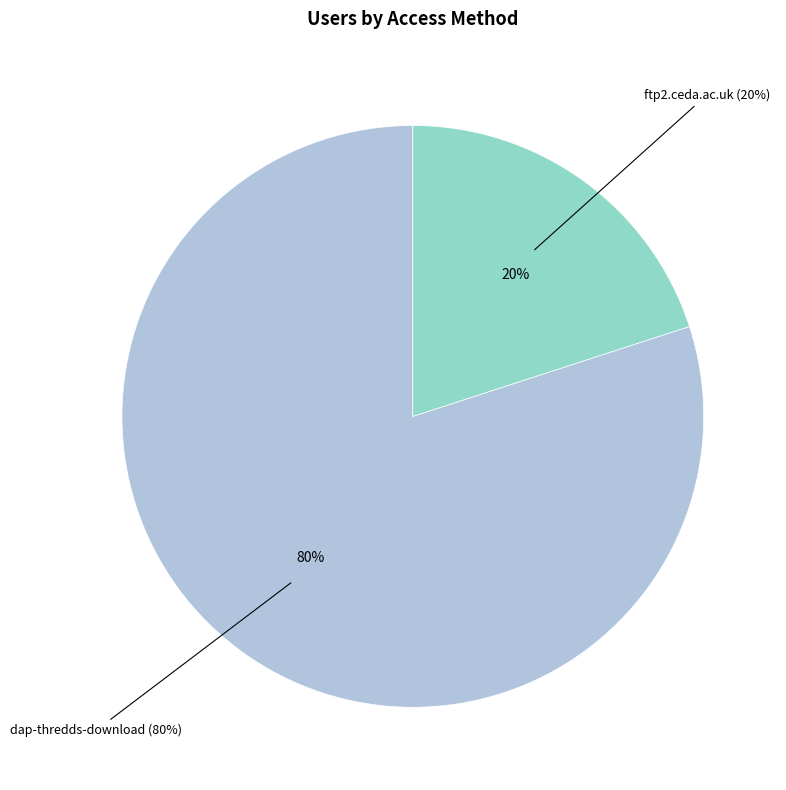

What percentage is the ftp2.ceda.ac.uk slice, to the nearest percent?

20%